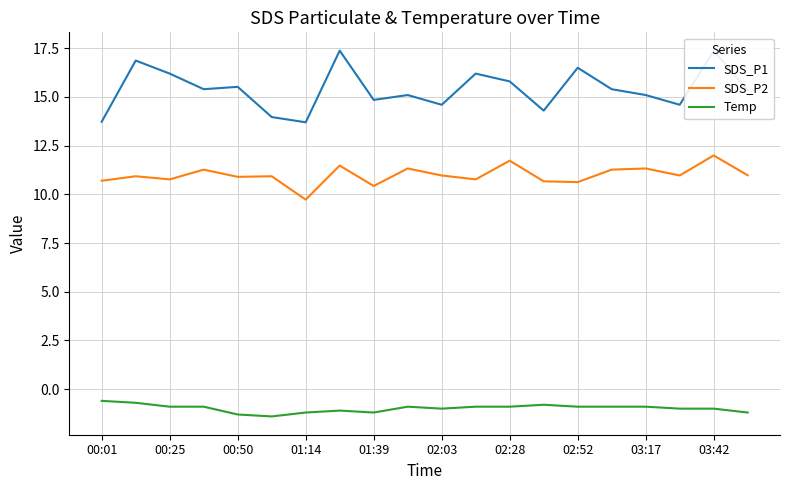

True or false: SDS_P2 and SDS_P1 intersect in this chart.

False